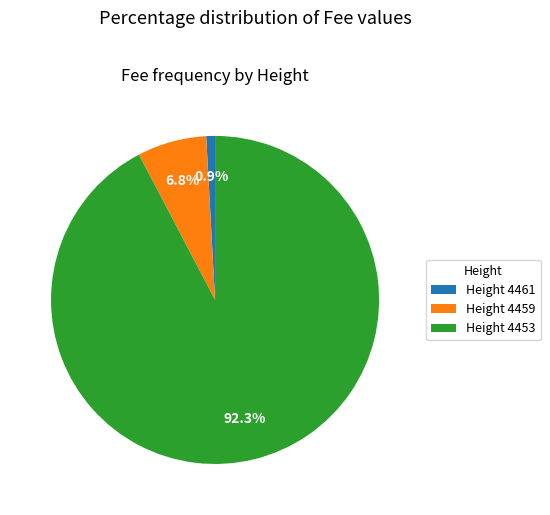

Rank the categories by value from lowest to highest.

Height 4461, Height 4459, Height 4453